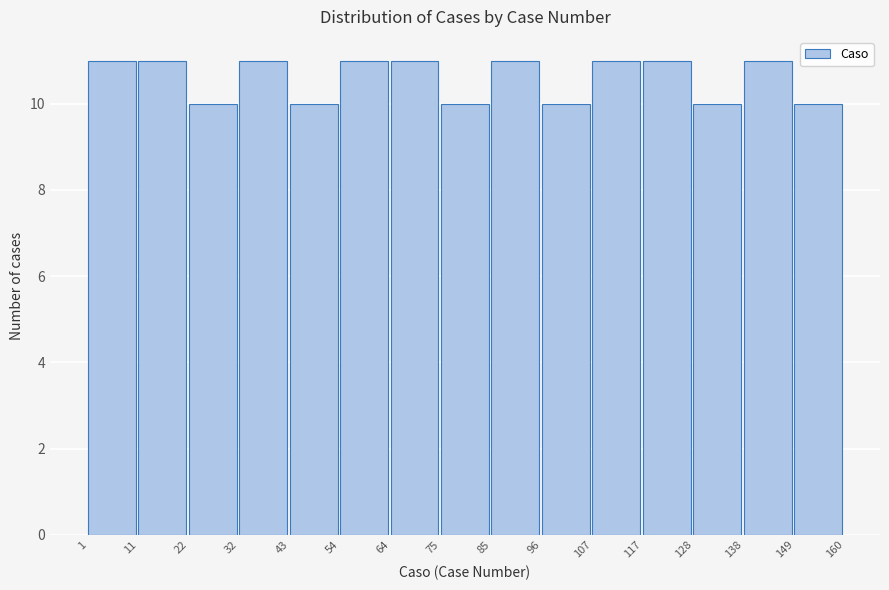

How tall is the bar that spans 128 to 138 on the x-axis? The values are not printed on the chart, so give them approximately, as read against the axis.

10